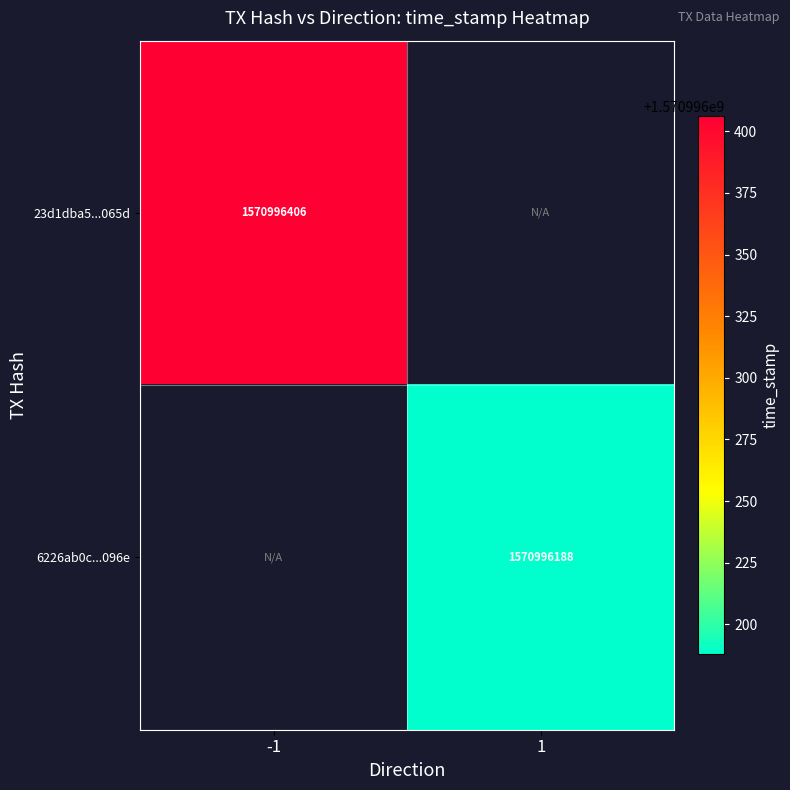

Which series has the largest total across all categories?

23d1dba5d21abc7f2460b00f875d582707e065d